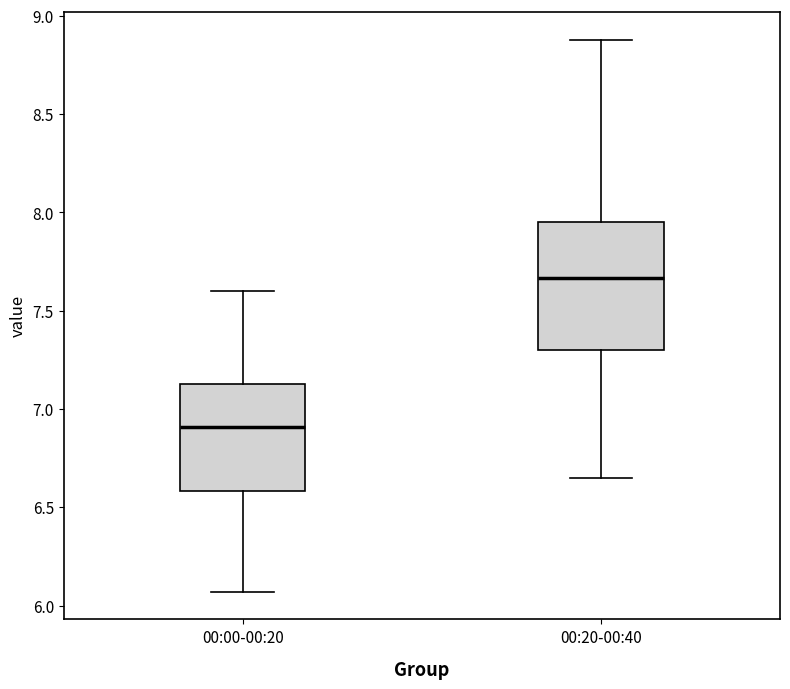

Which box is the tallest, from its lower edge to its upper edge?

00:20-00:40